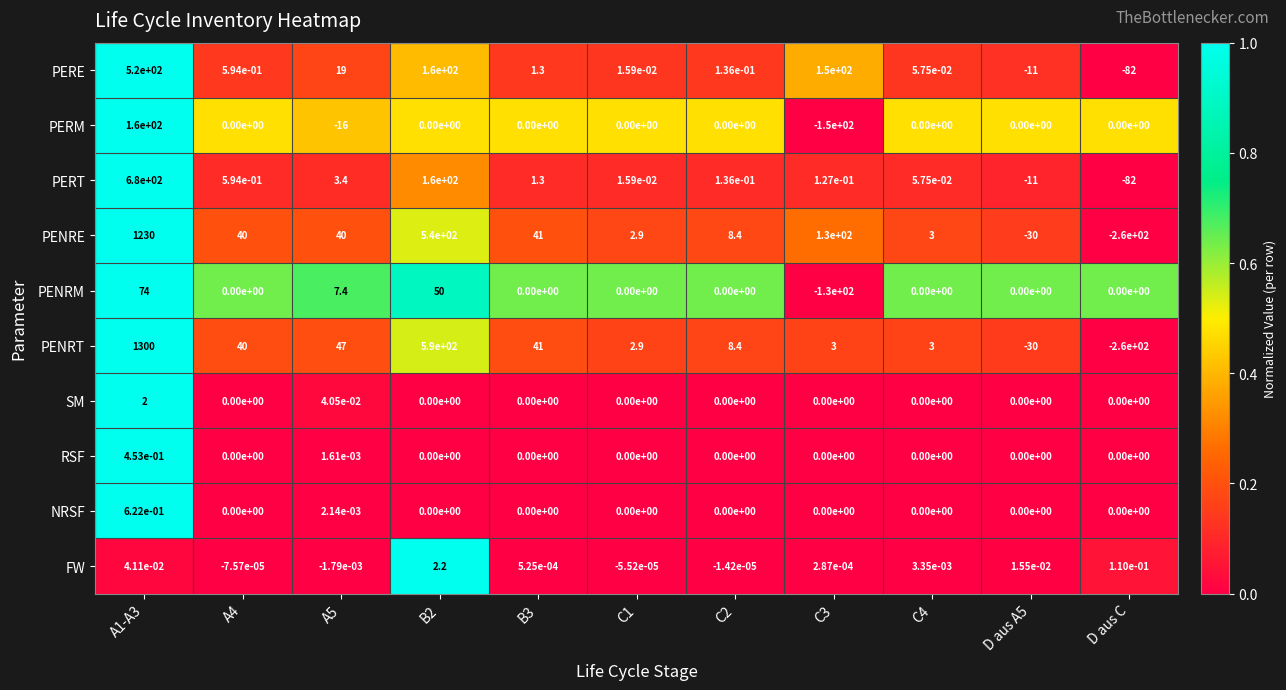

At which category does the chart reach its peak across all series?

A1-A3